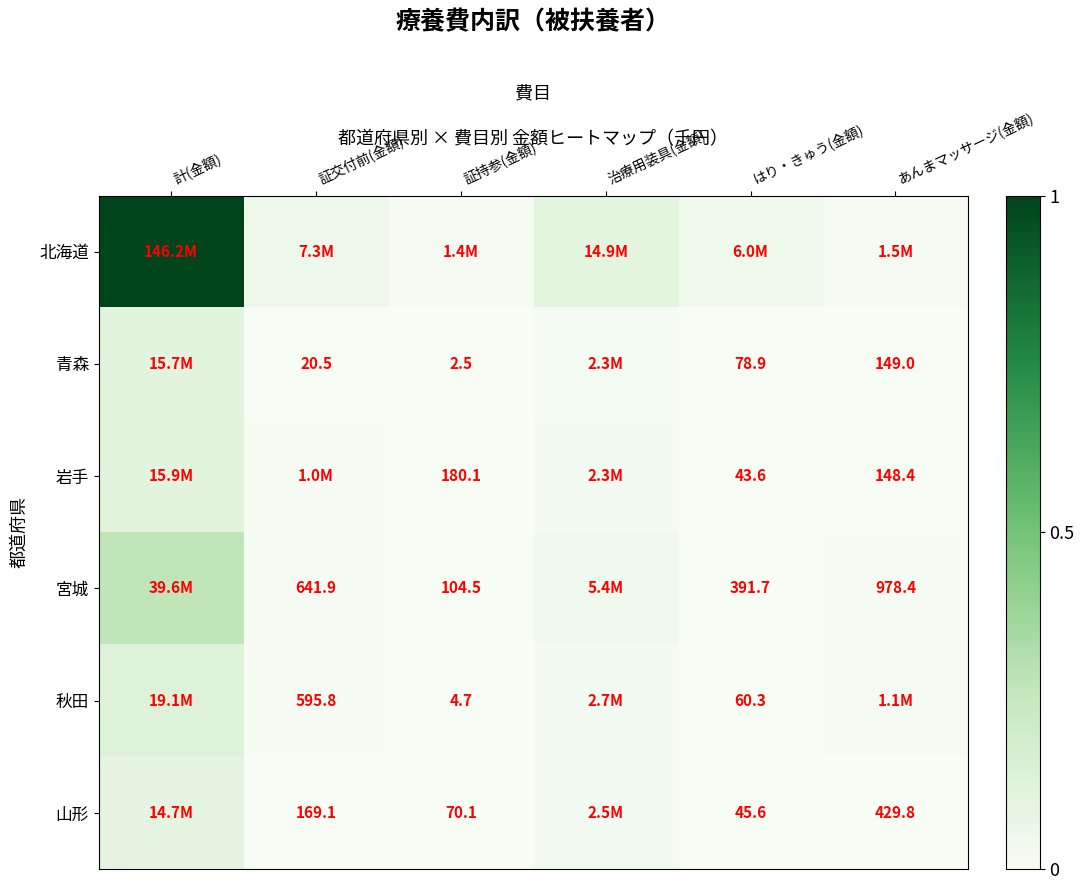

Which category has the highest value in the 北海道 series?

計(金額)